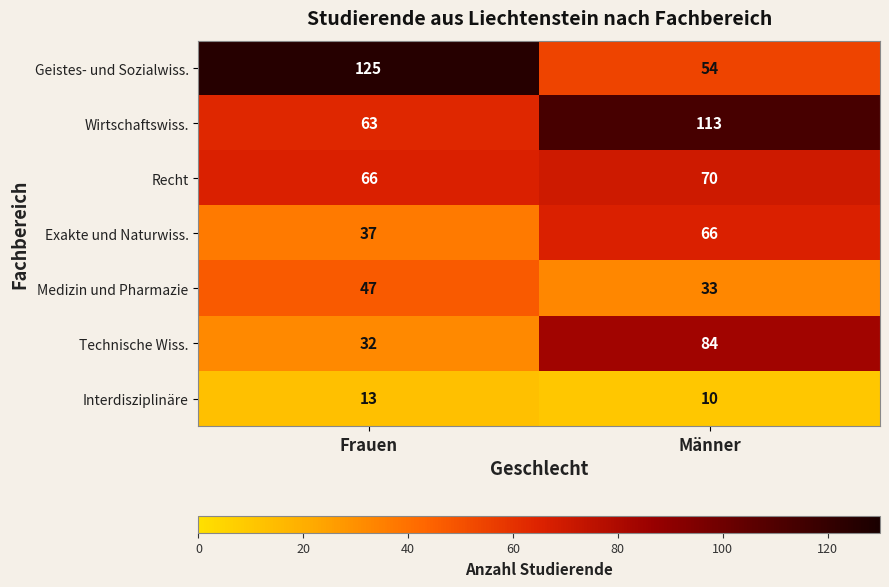

At which label is Interdisziplinäre closest to 11?

Männer